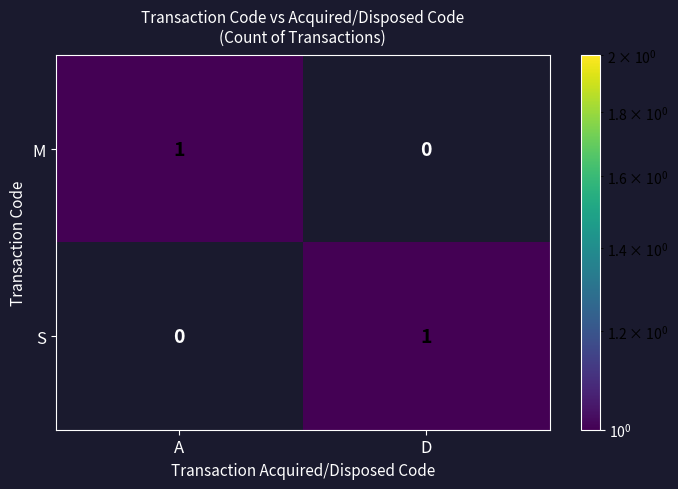

At which label is S closest to 0?

A